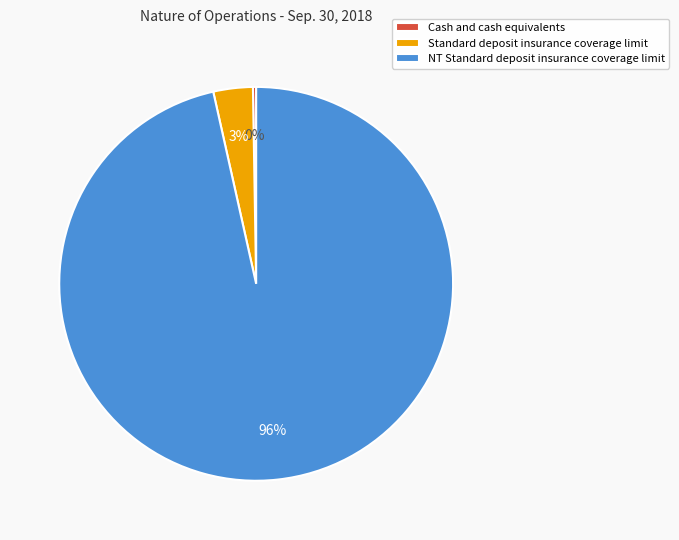

Is it true that NT Standard deposit insurance coverage limit is 96% of the pie?

True